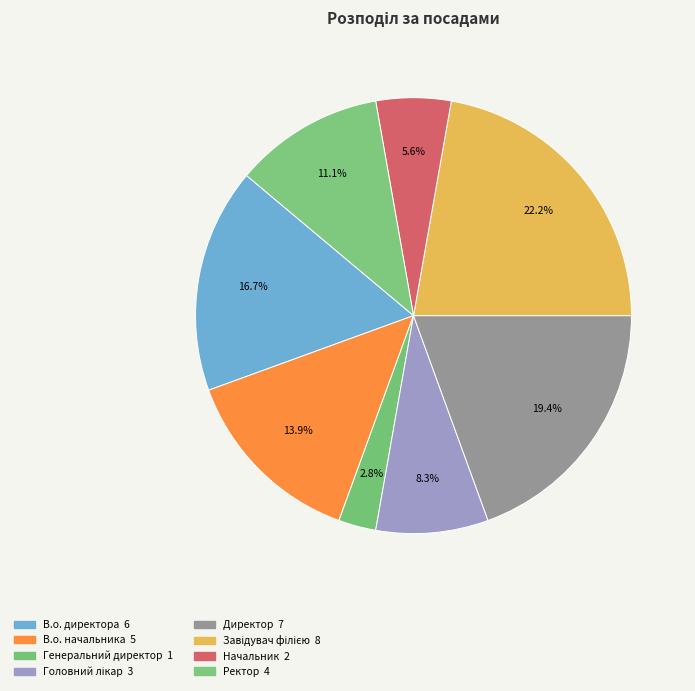

What percentage is the Головний лікар slice, to the nearest percent?

8%